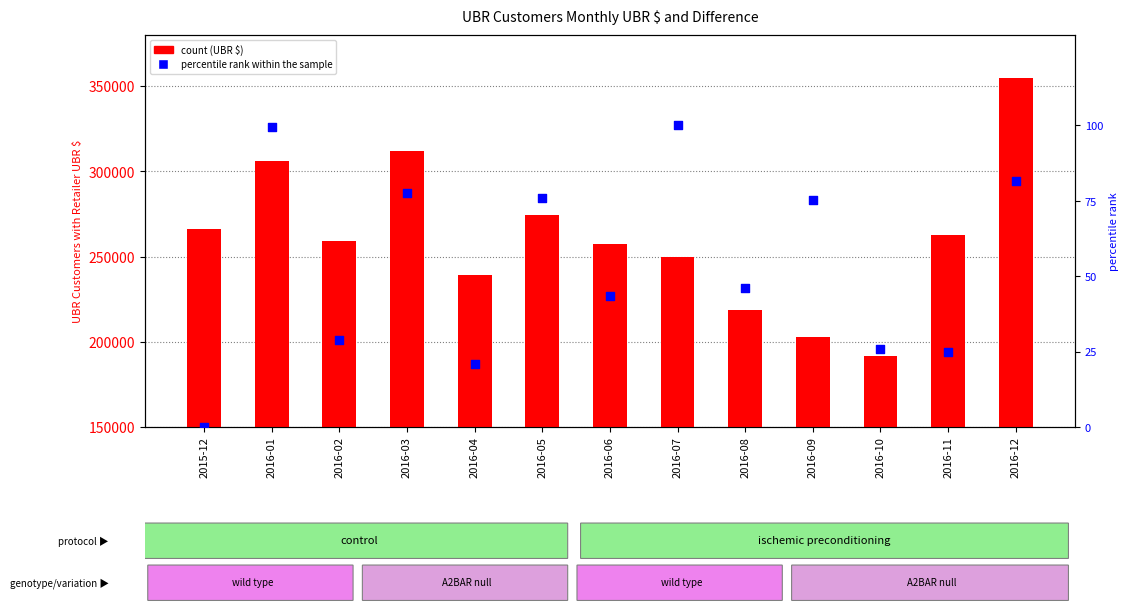

At which category is the sum across all series the highest?

2016-12